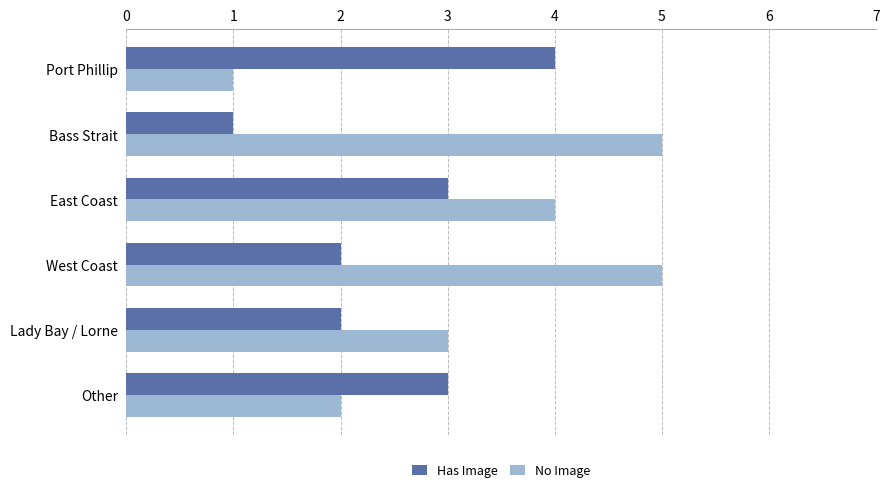

What is the difference between the maximum and minimum values in the No Image series?

4